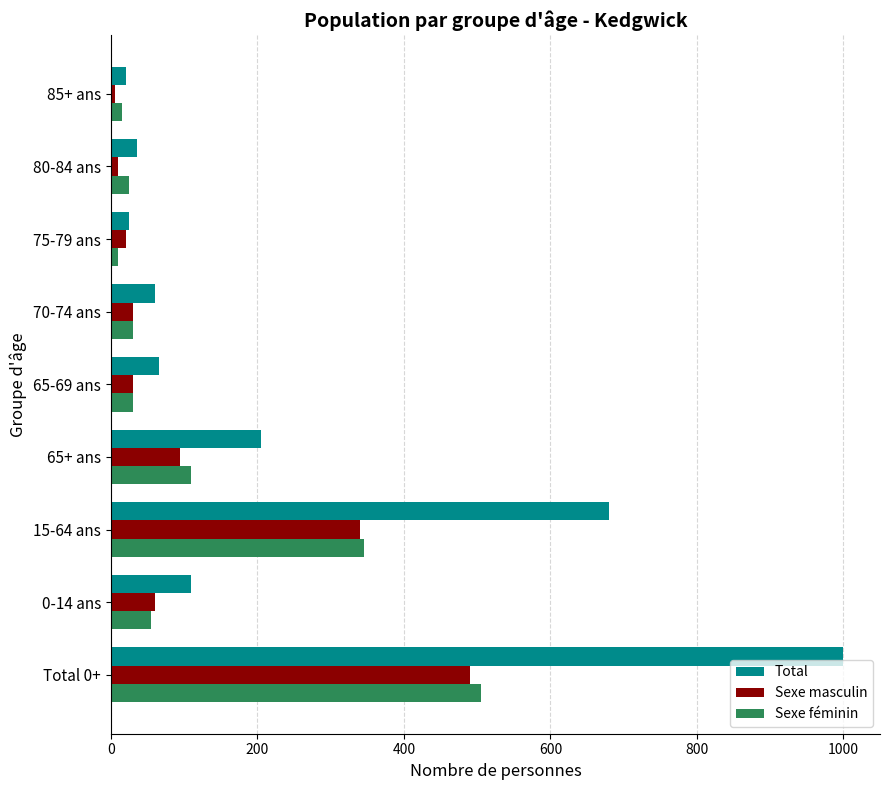

Is it true that Total equals 104 at 65-69 ans?

False